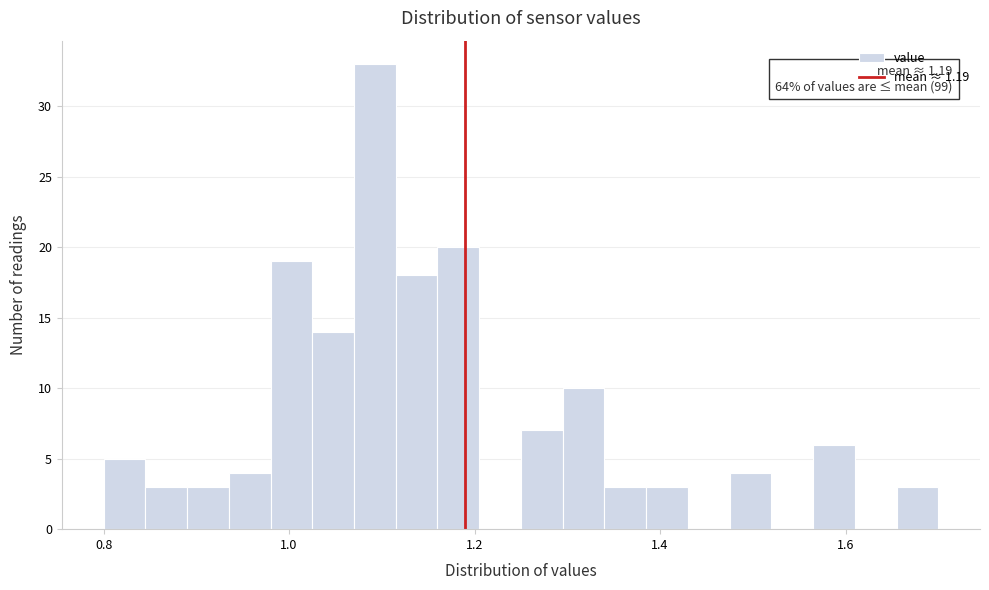

Read against the x-axis, roughly where is the centre of the tallest bar?

1.10